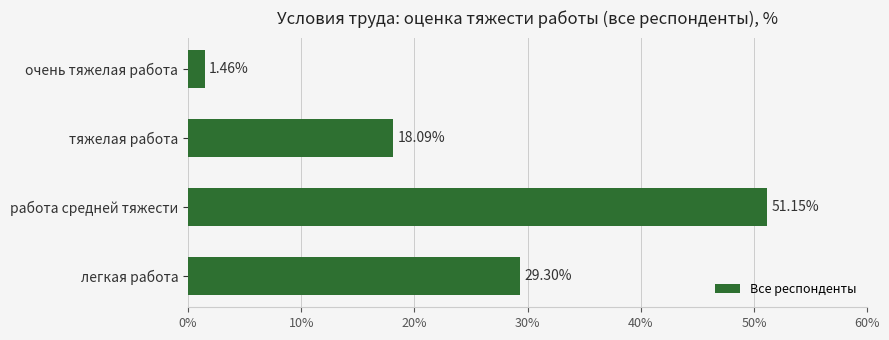

What is the label of the 4th bar from the top?

легкая работа